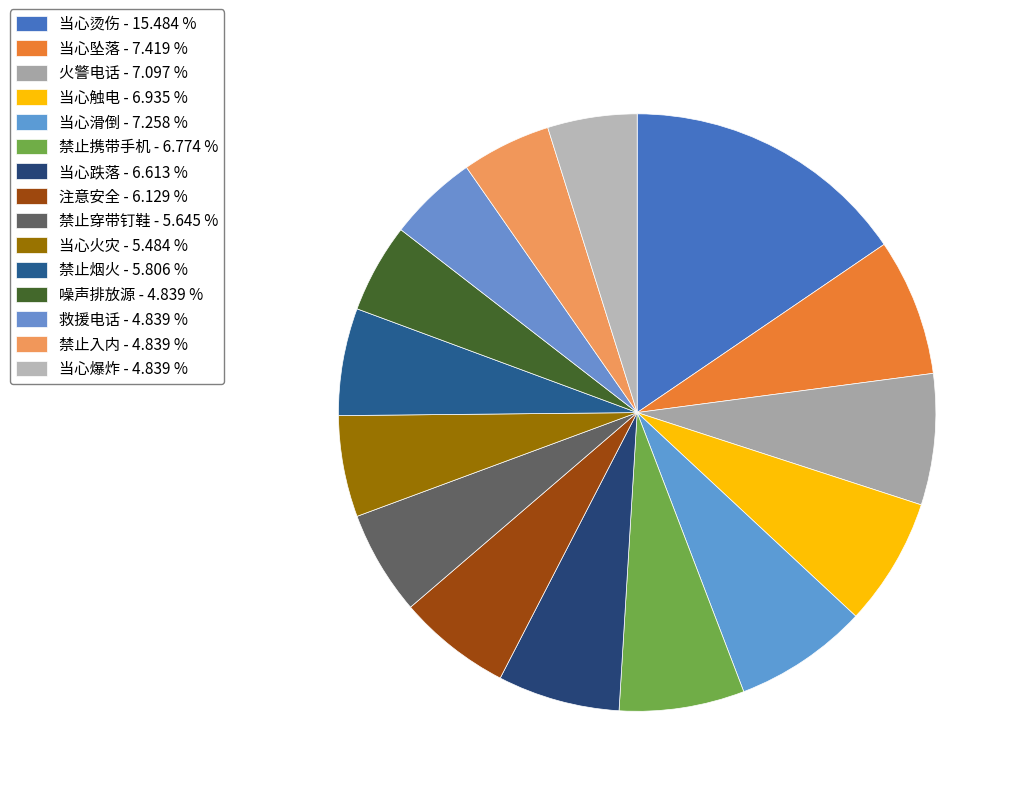

Is there any slice that represents more than half of the pie?

No